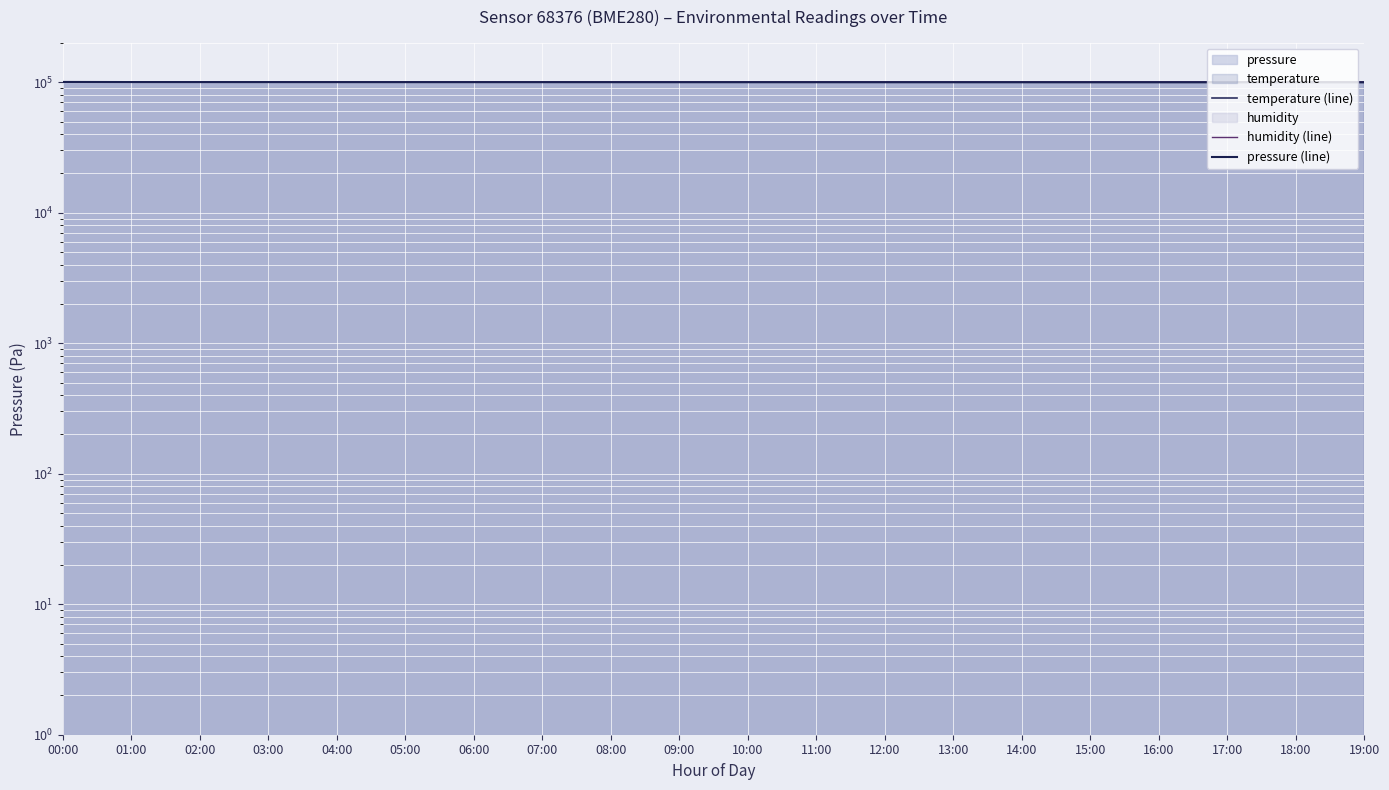

Rank the series by their maximum value, from highest to lowest.

pressure (line), humidity (line), temperature (line)